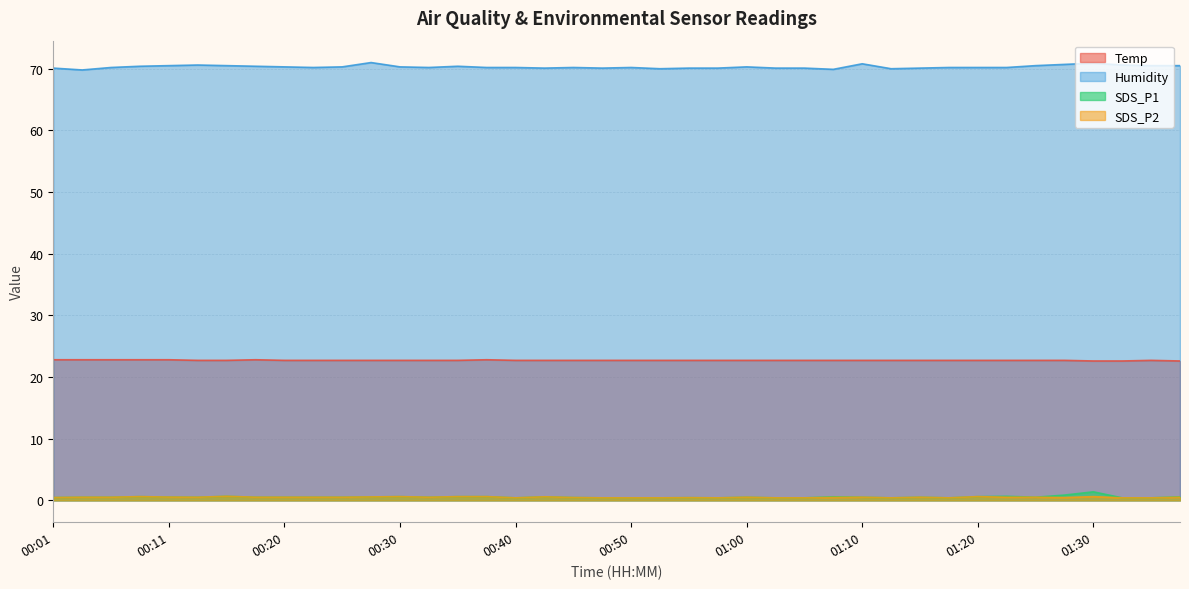

Which series has the largest range (max minus min)?

Humidity